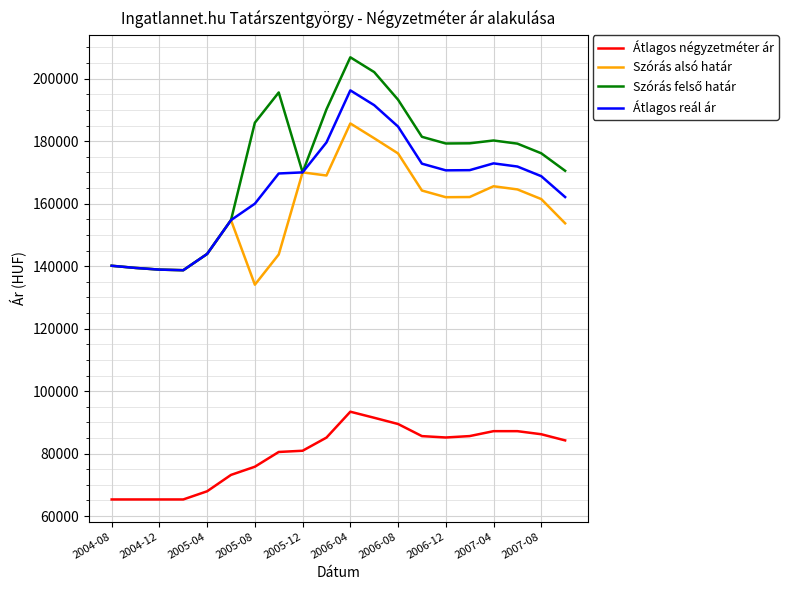

True or false: Átlagos négyzetméter ár and Szórás alsó határ cross at least once.

False